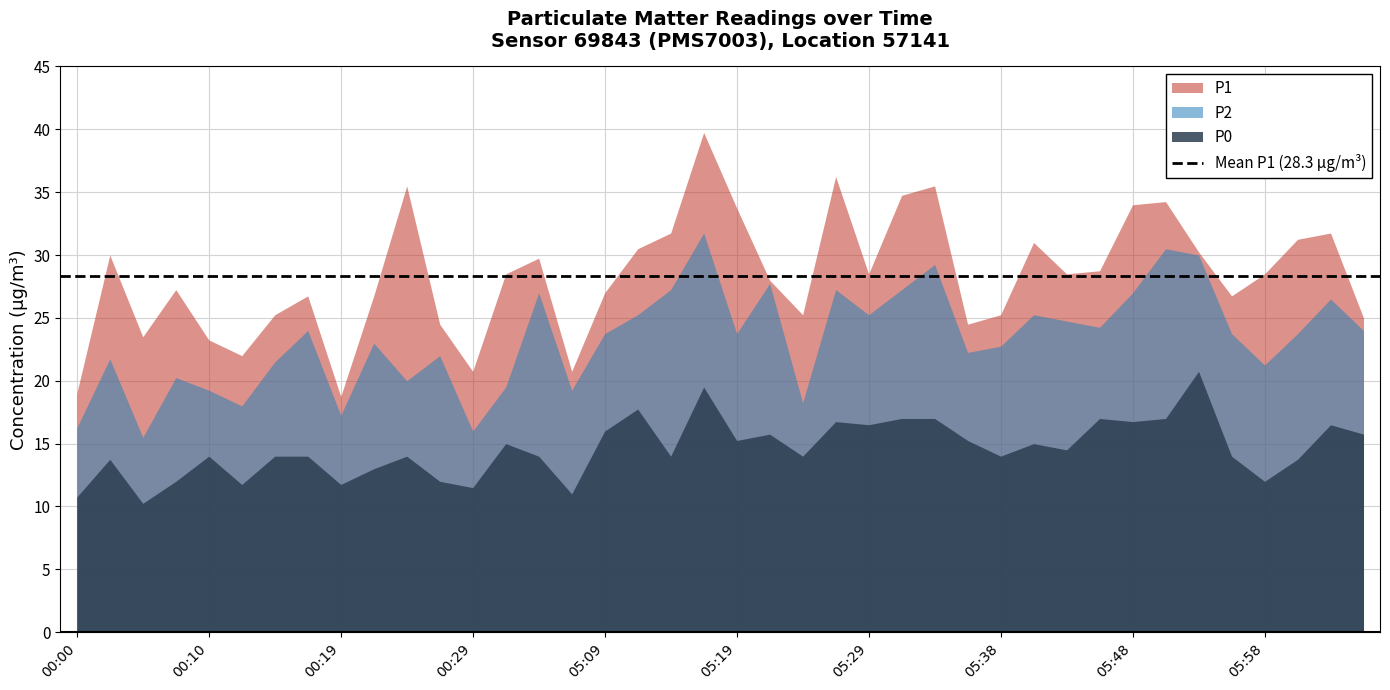

How many data points in P1 are less than 28?

18